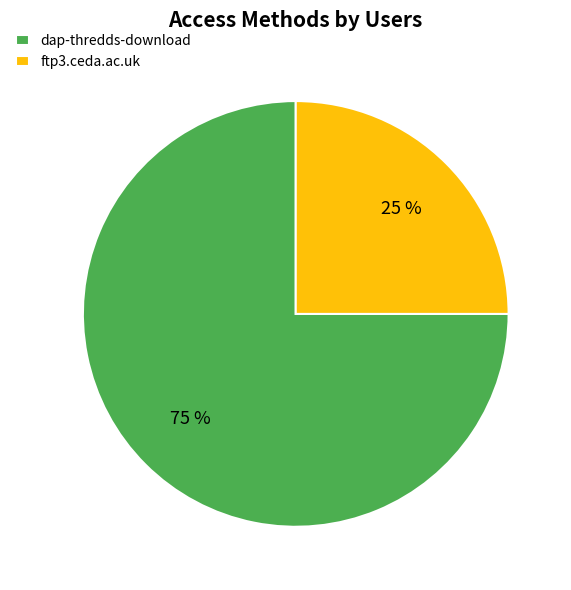

Combined, do dap-thredds-download and ftp3.ceda.ac.uk account for over 50%?

Yes